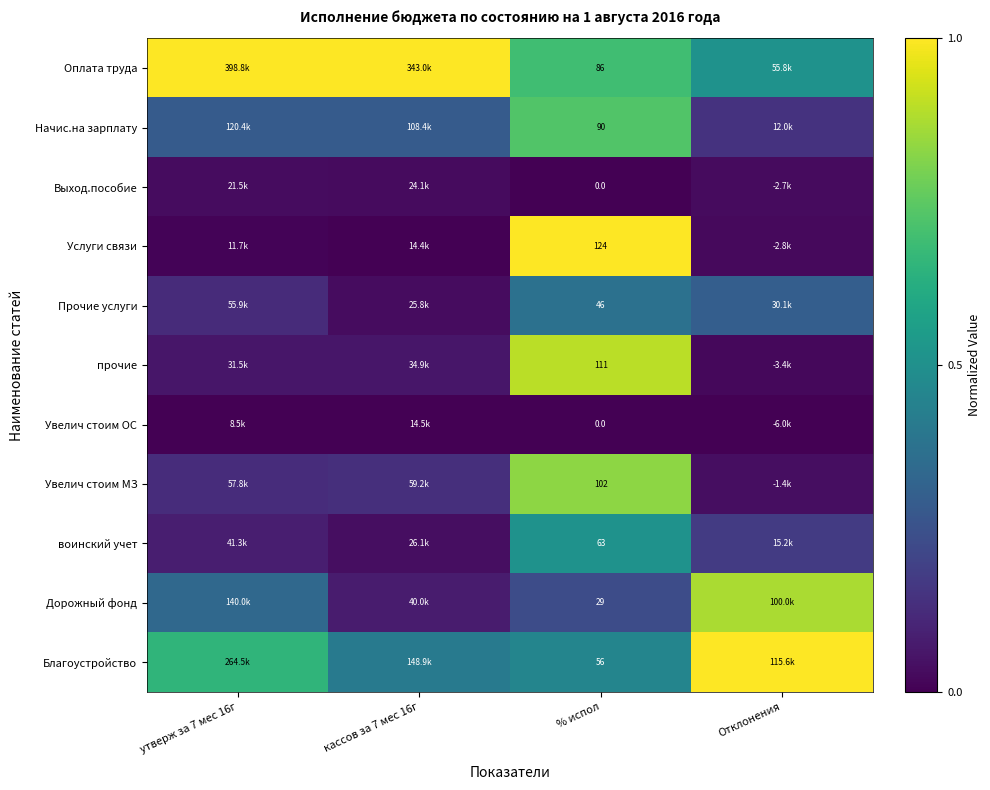

What is the maximum value shown in the chart?

1.0